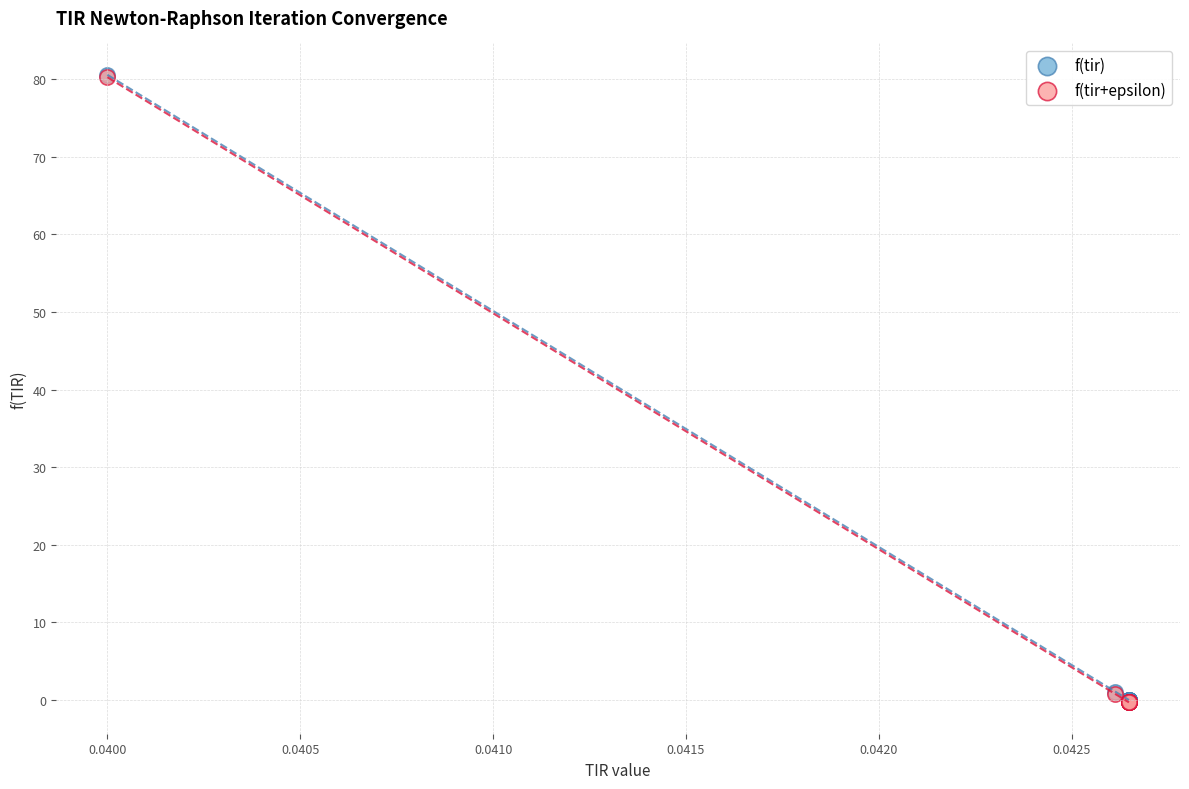

What are all the series names shown in the legend?

f(tir), f(tir+epsilon)